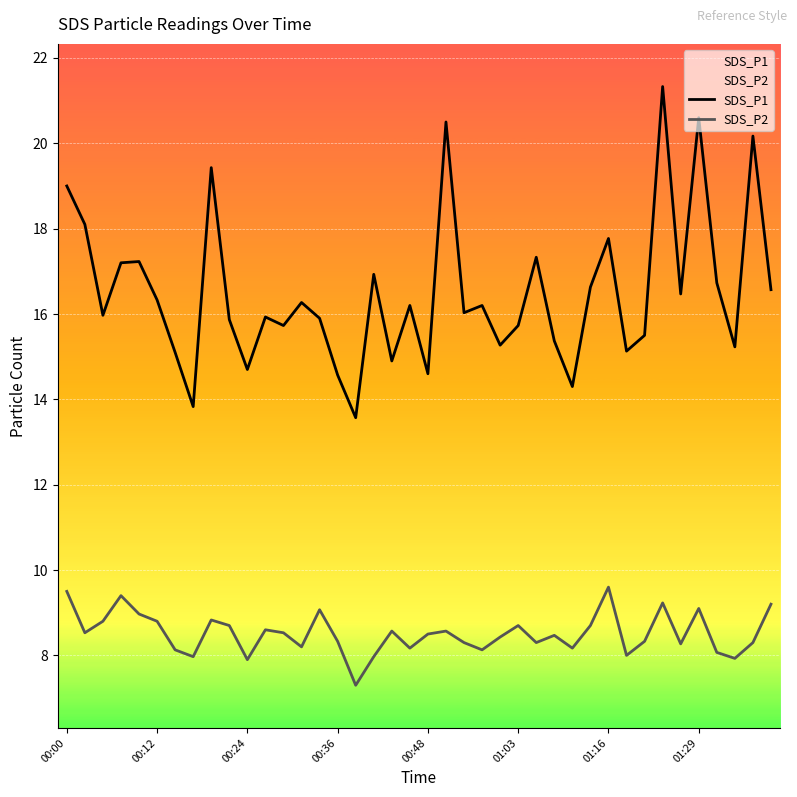

What is the minimum value shown in the chart?

7.3